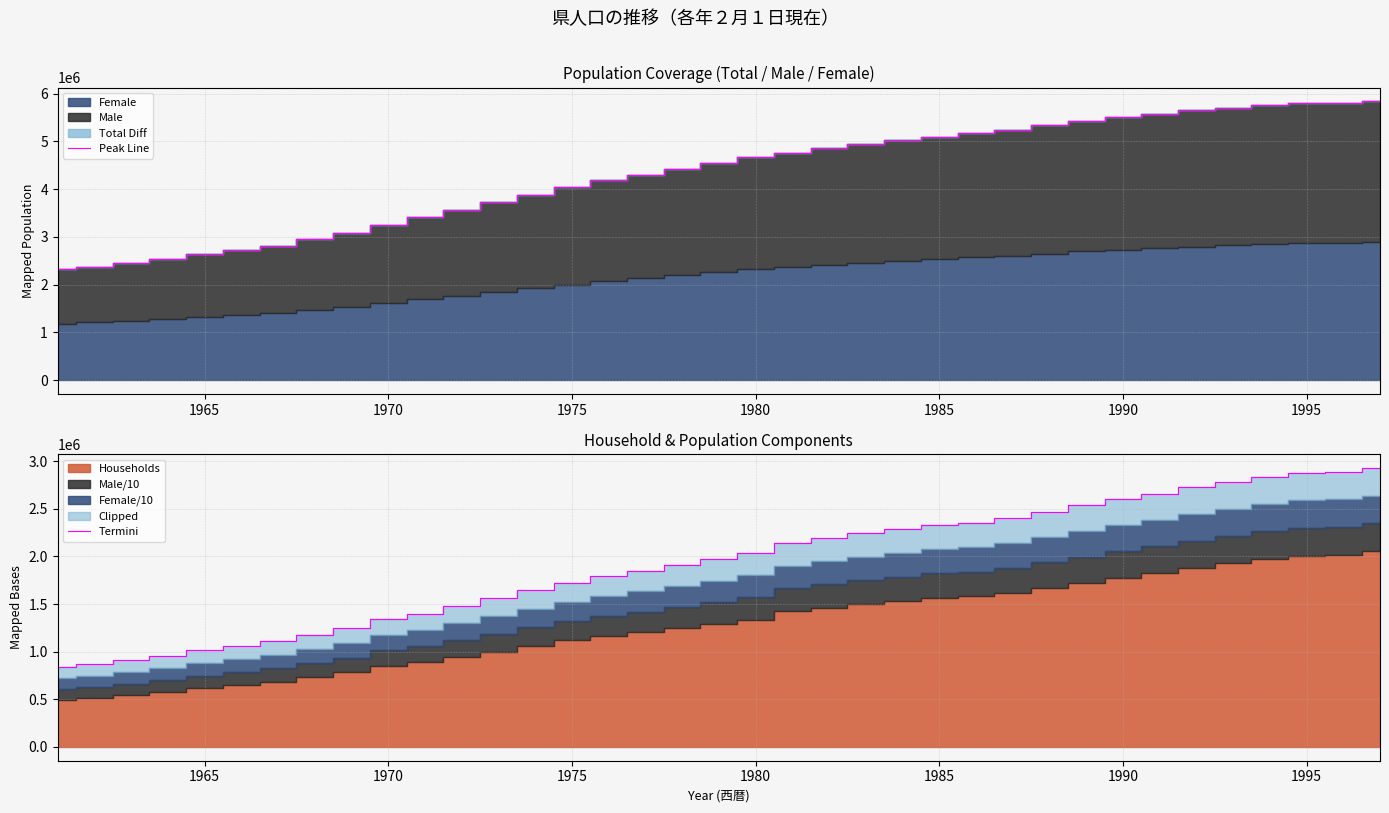

What is the minimum value for Peak Line?

2321361